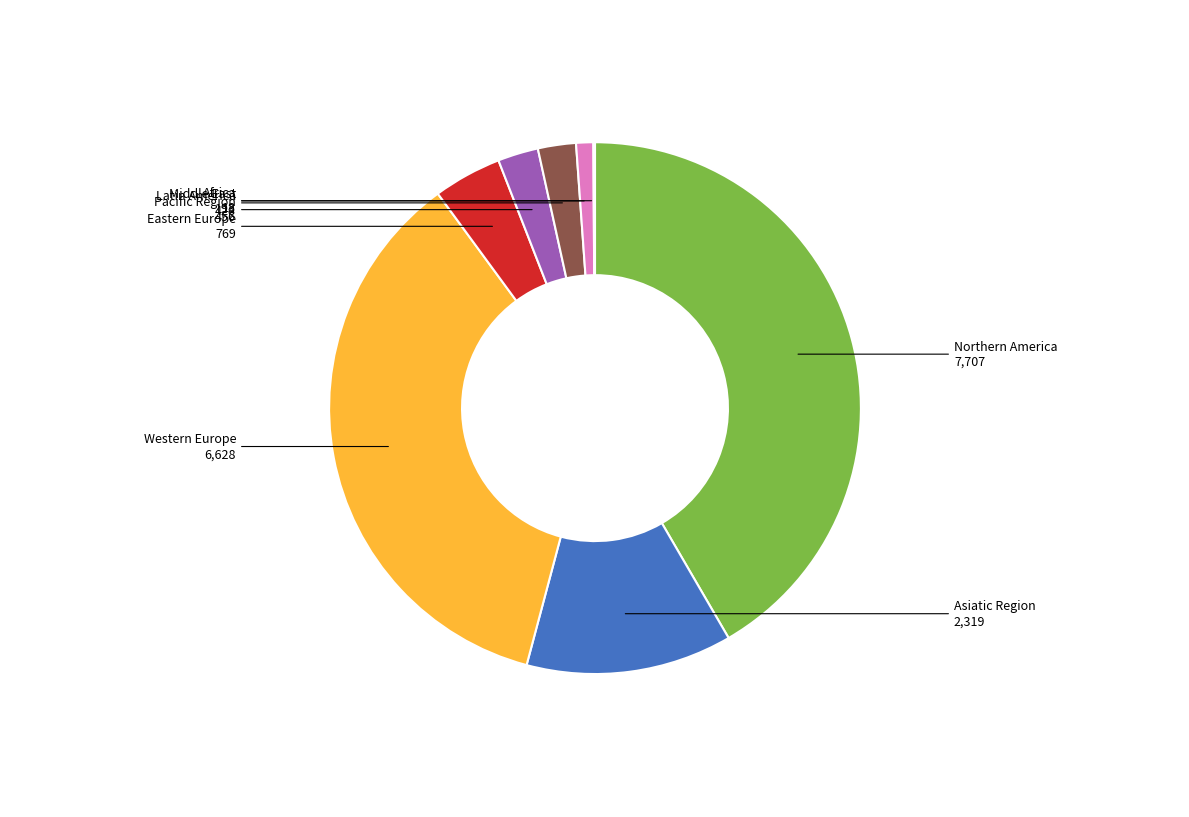

Do Pacific Region and Asiatic Region together represent more than half of the pie?

No